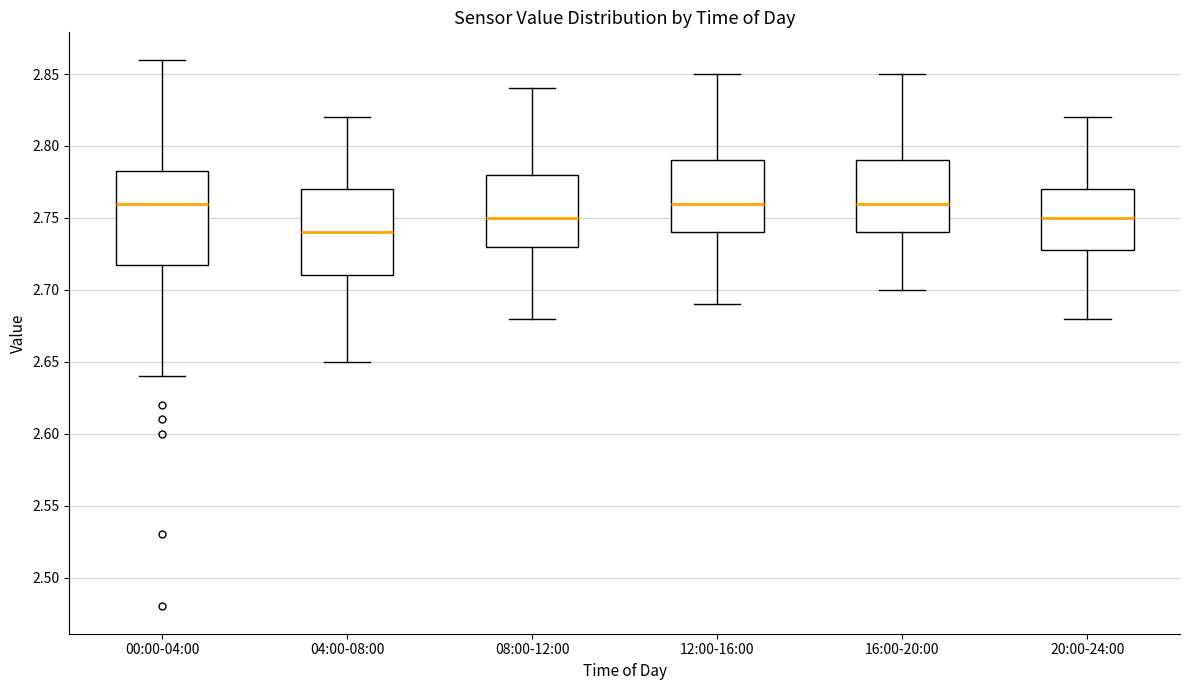

Where does the median line of the box for 00:00-04:00 sit on the y-axis? The values are not printed on the chart, so give them approximately, as read against the axis.

2.760